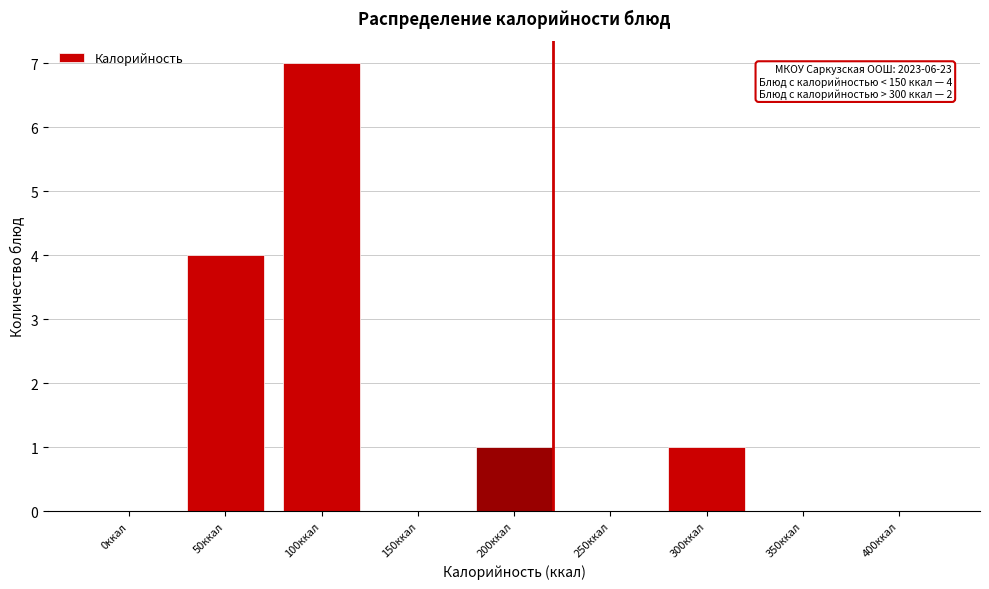

Reading right to left, transcribe all the data shown in this chart.

400ккал=0	350ккал=0	300ккал=1	250ккал=0	200ккал=1	150ккал=0	100ккал=7	50ккал=4	0ккал=0